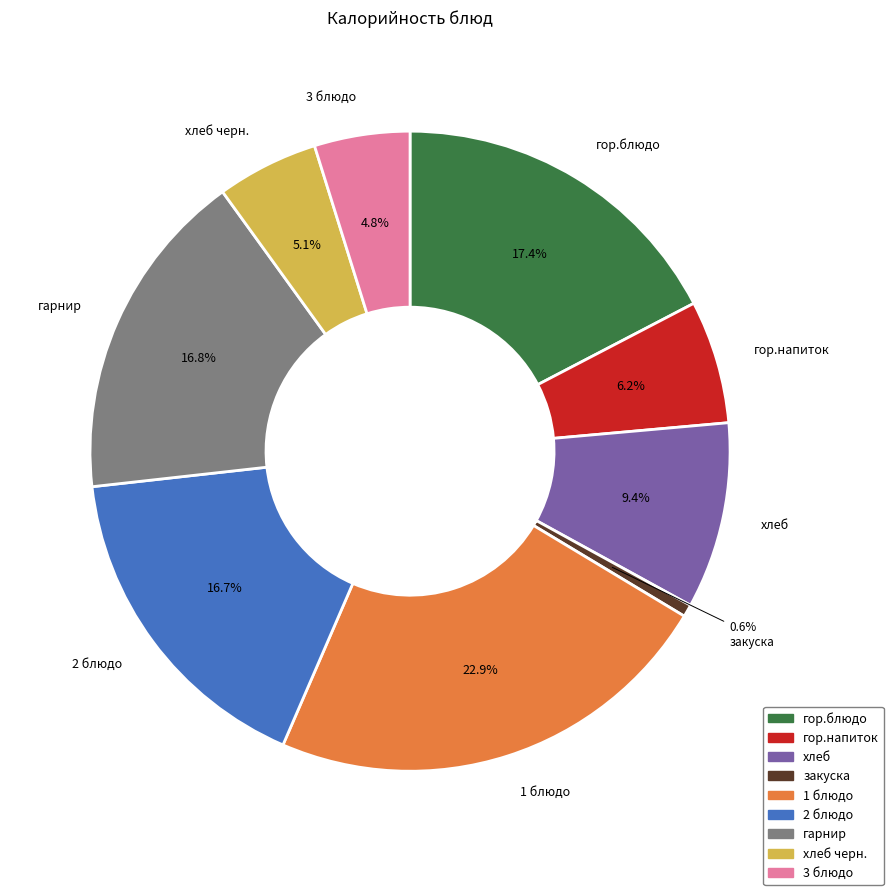

Combined, do 2 блюдо and хлеб account for over 50%?

No